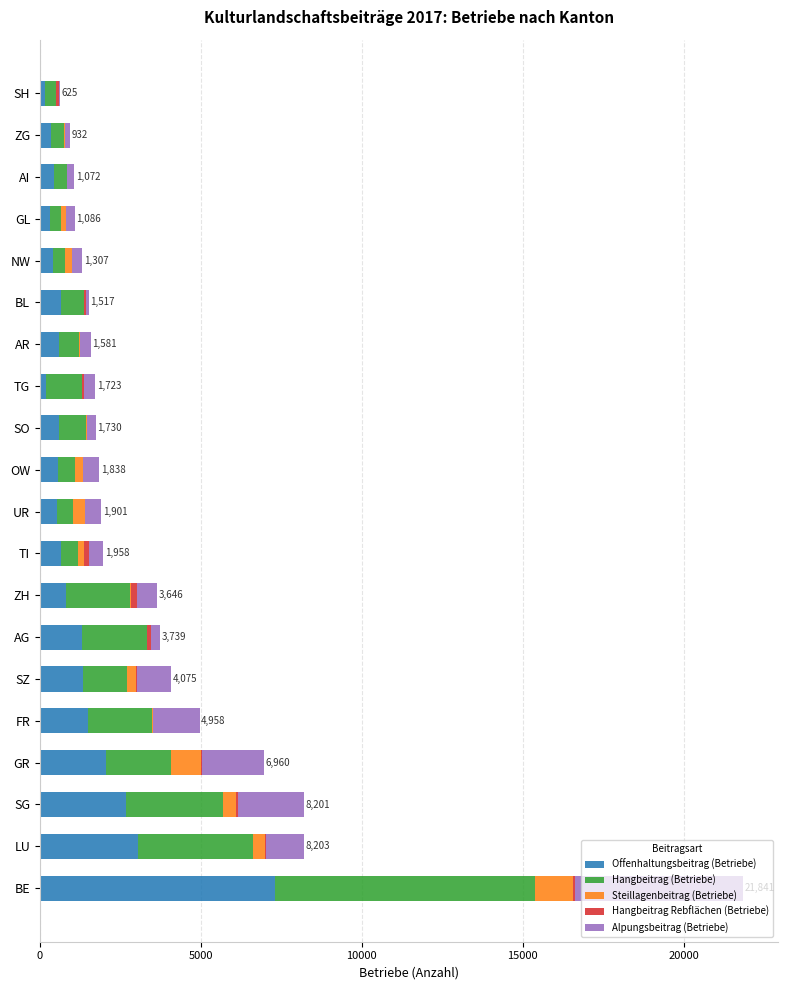

At which category is the sum across all series the highest?

BE